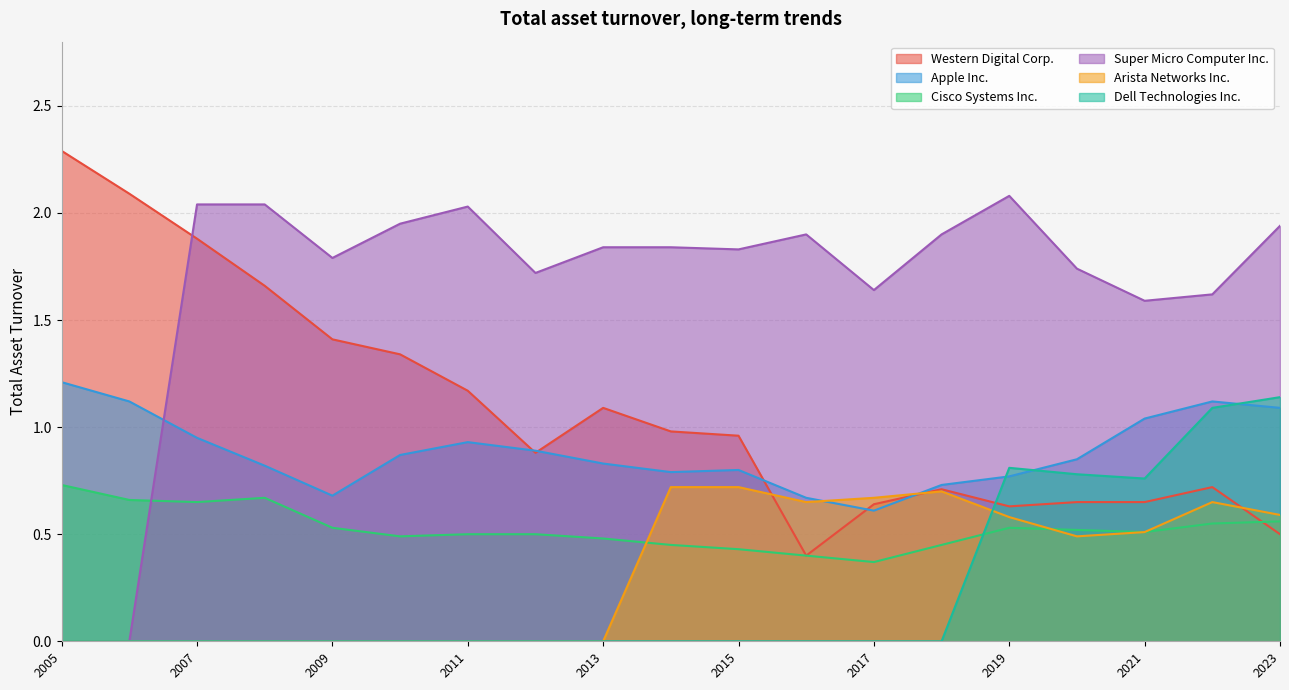

In Apple Inc., how many points are higher than both neighbors (excluding endpoints)?

3